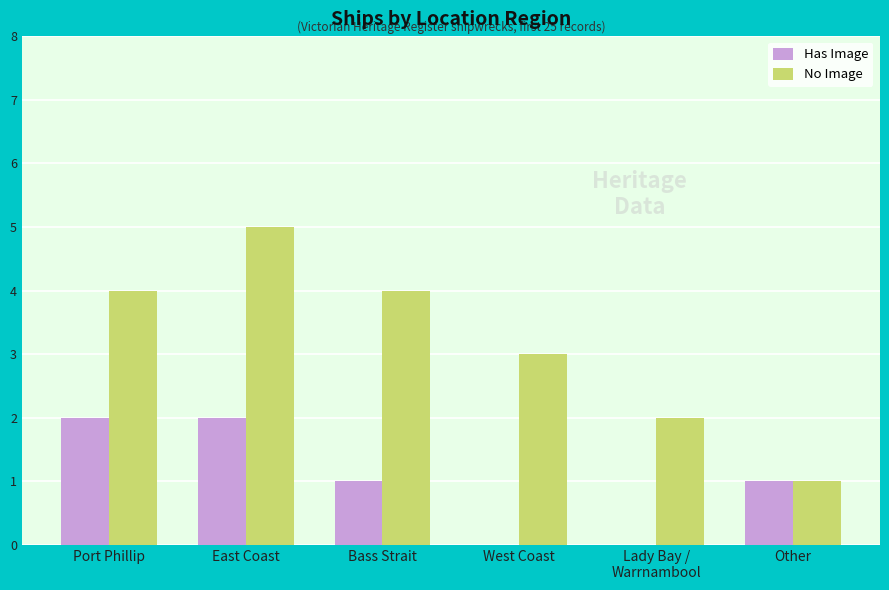

Between East Coast and Other, which series saw the biggest shift?

No Image